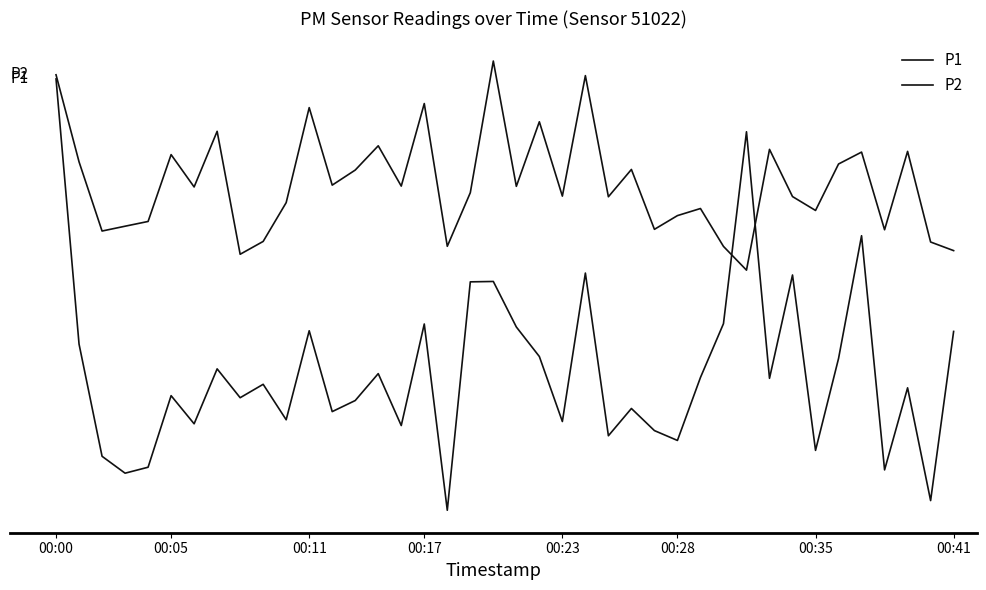

How many interior local valleys does the P2 series have?

13